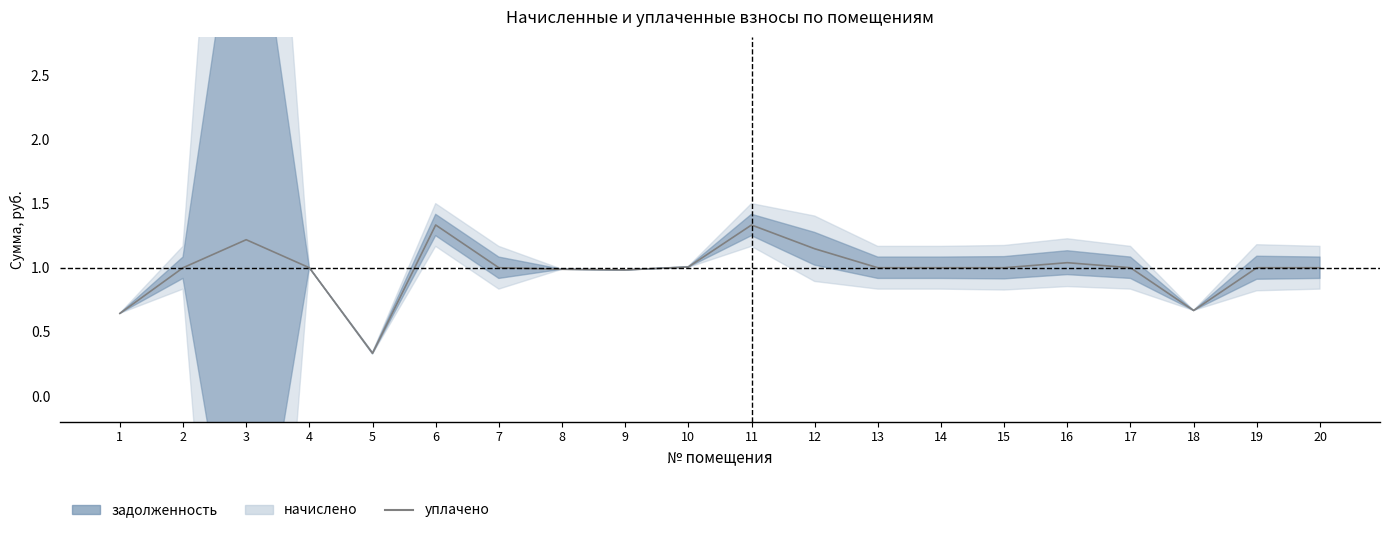

Is it true that the value at 20 is 1.0?

True